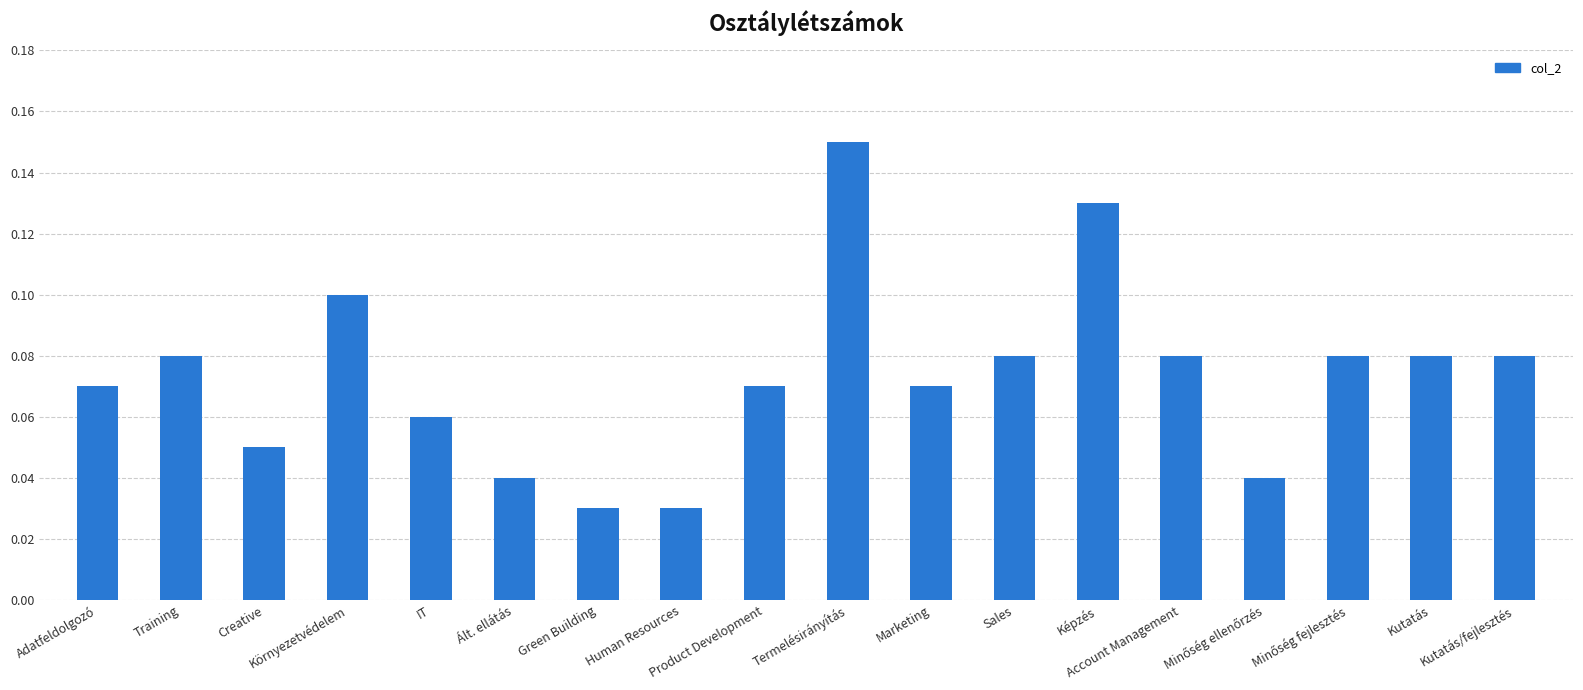

Count the values in the range 0 to 1.

18